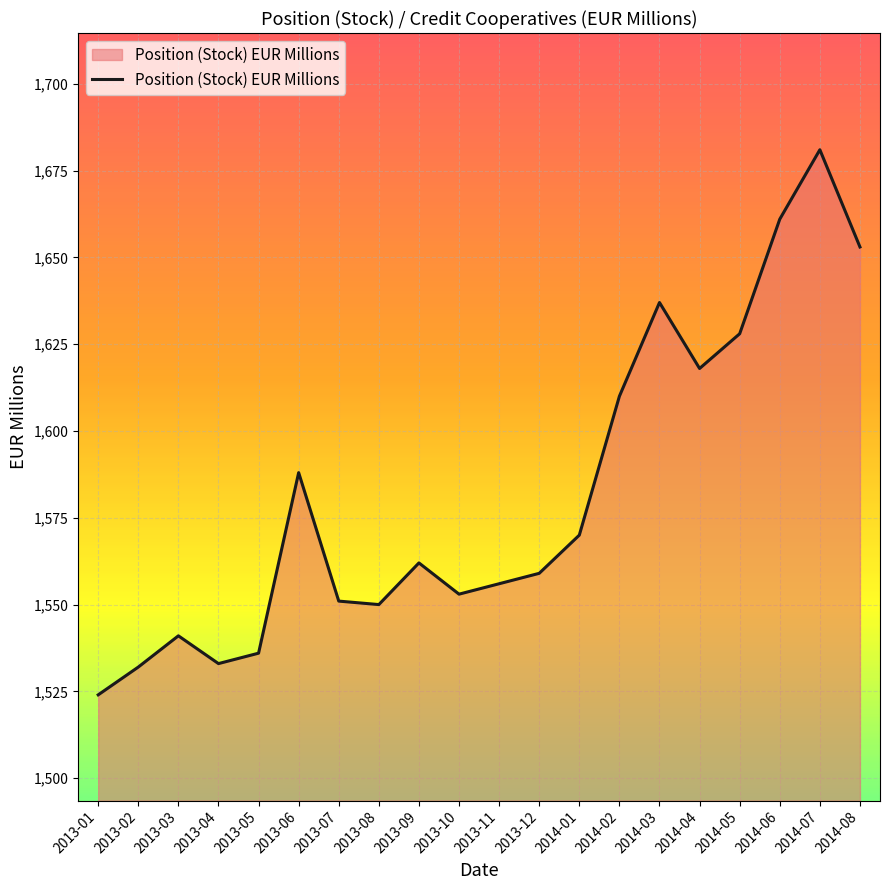

The chart shows a value of 1556 at 2013-11. True or false?

True